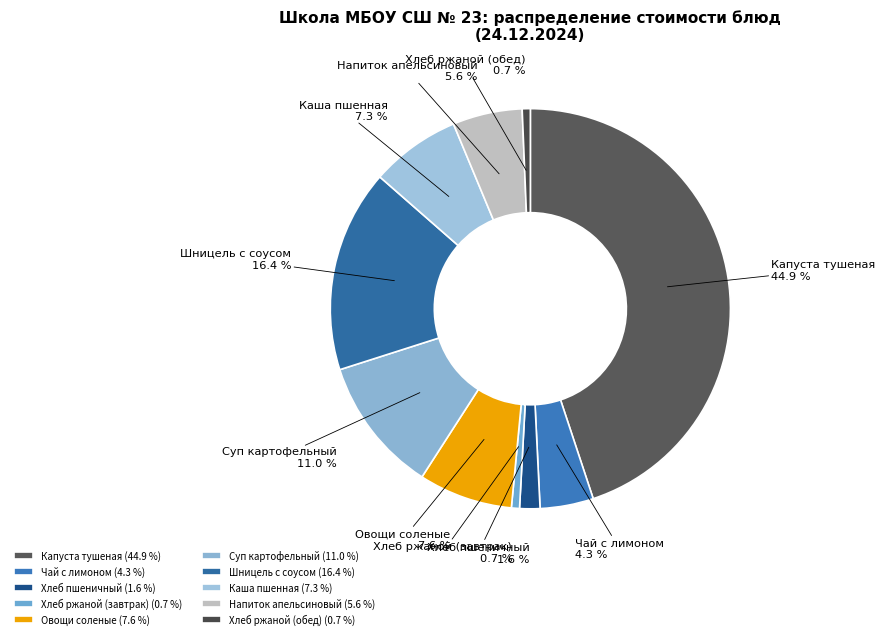

Approximately how many times larger is the value at Чай с лимоном compared to Капуста тушеная?

0.1